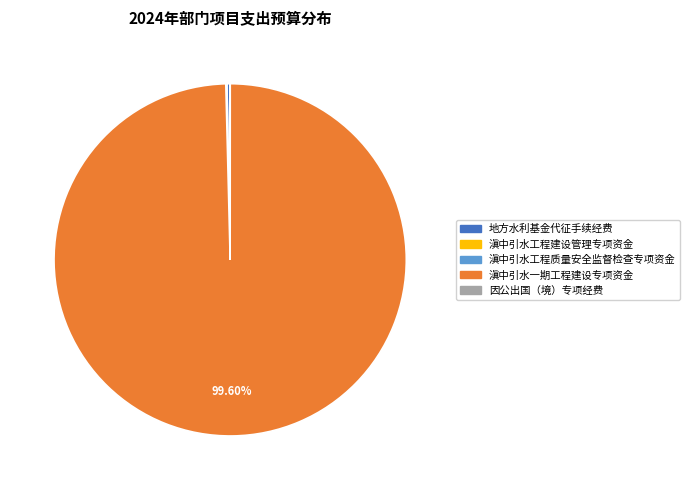

Does any single category account for the majority?

Yes